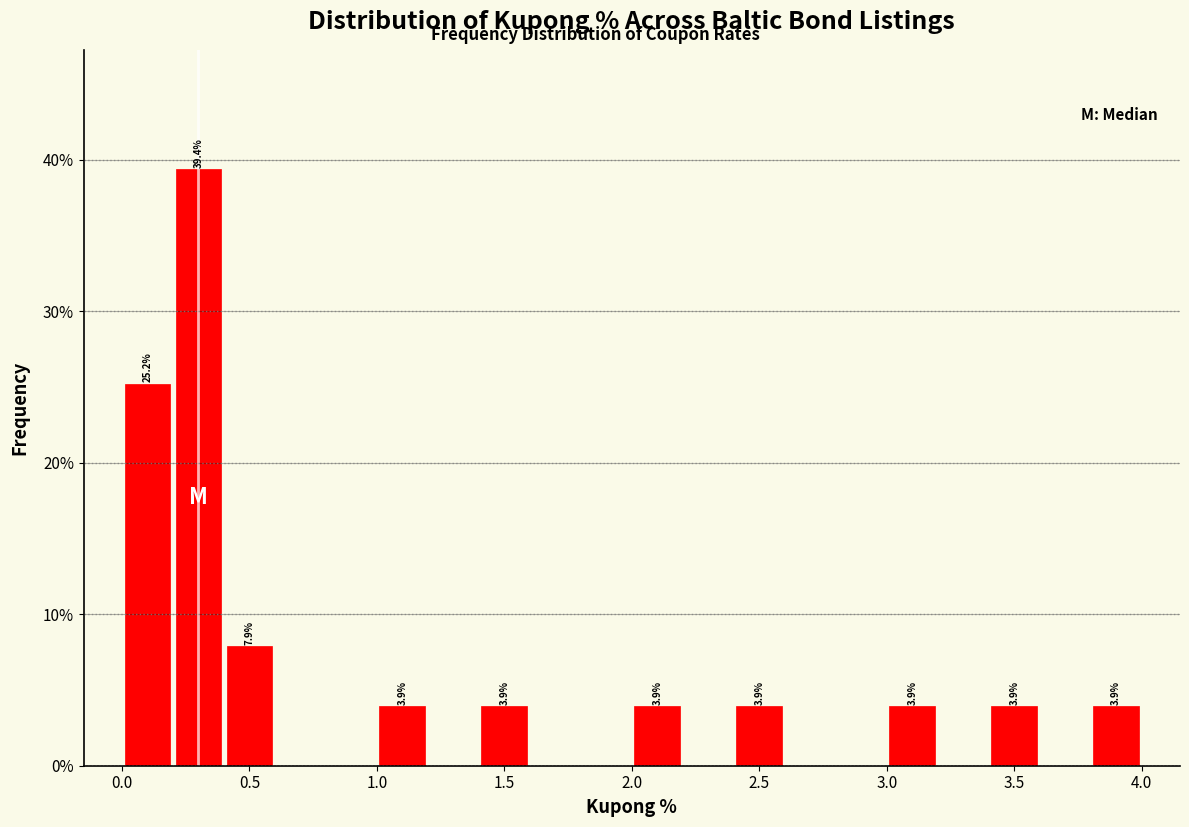

Which range on the x-axis has the tallest bar?

0.2 to 0.4